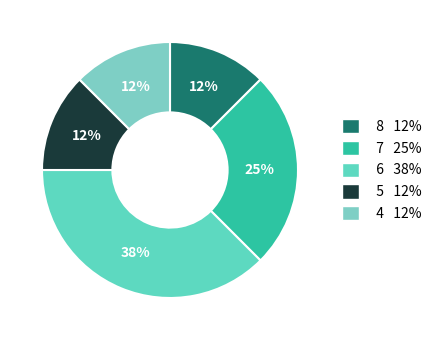

How many segments does this pie chart have?

5